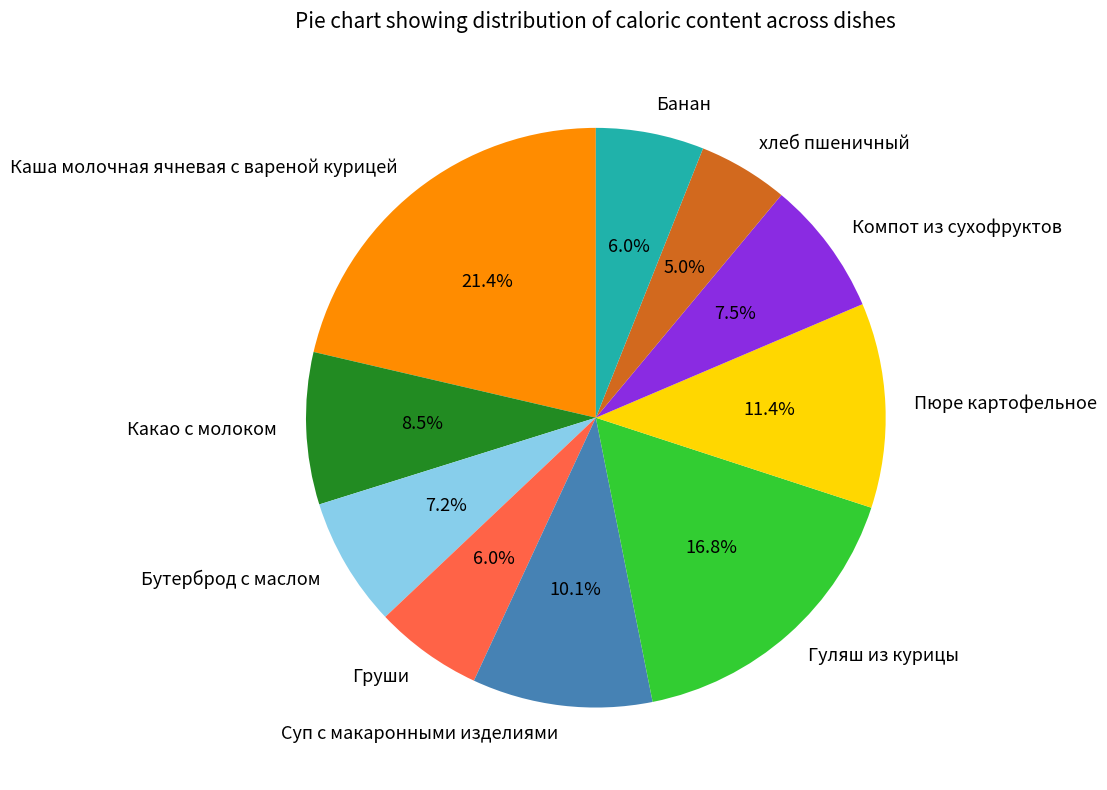

What percentage is the Каша молочная ячневая с вареной курицей slice, to the nearest percent?

21%